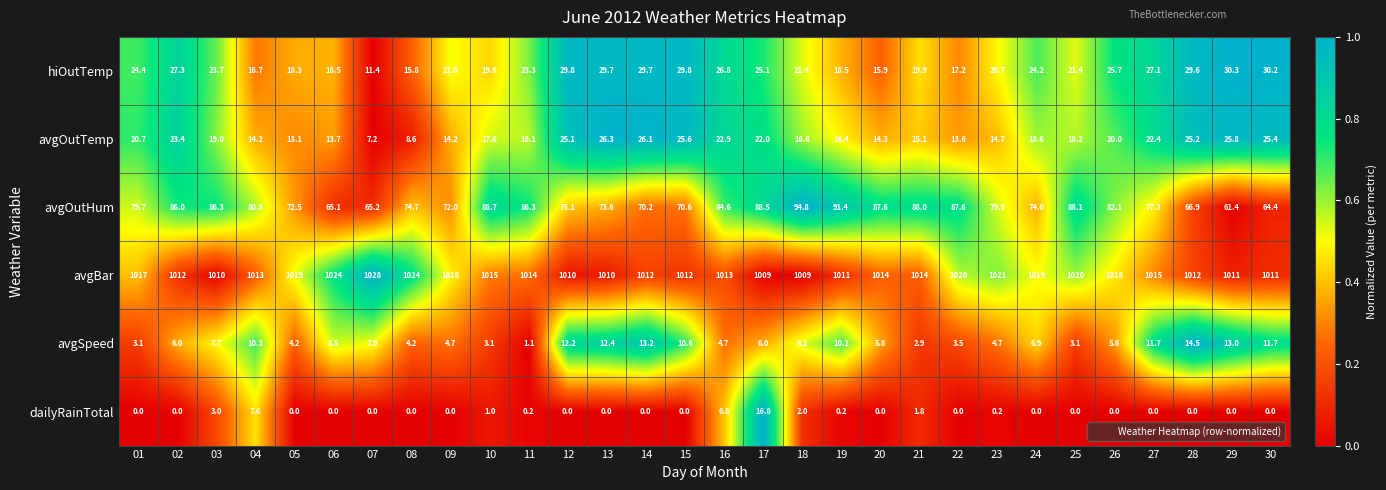

Which series changed the most between 07 and 11?

avgOutHum